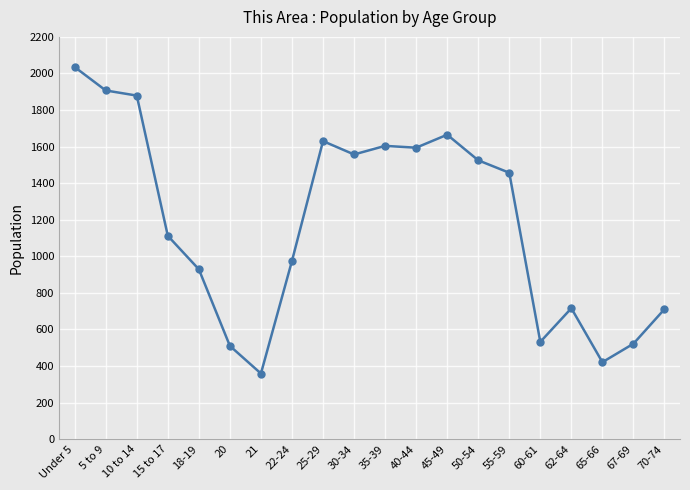

What is the greatest value displayed?

2035